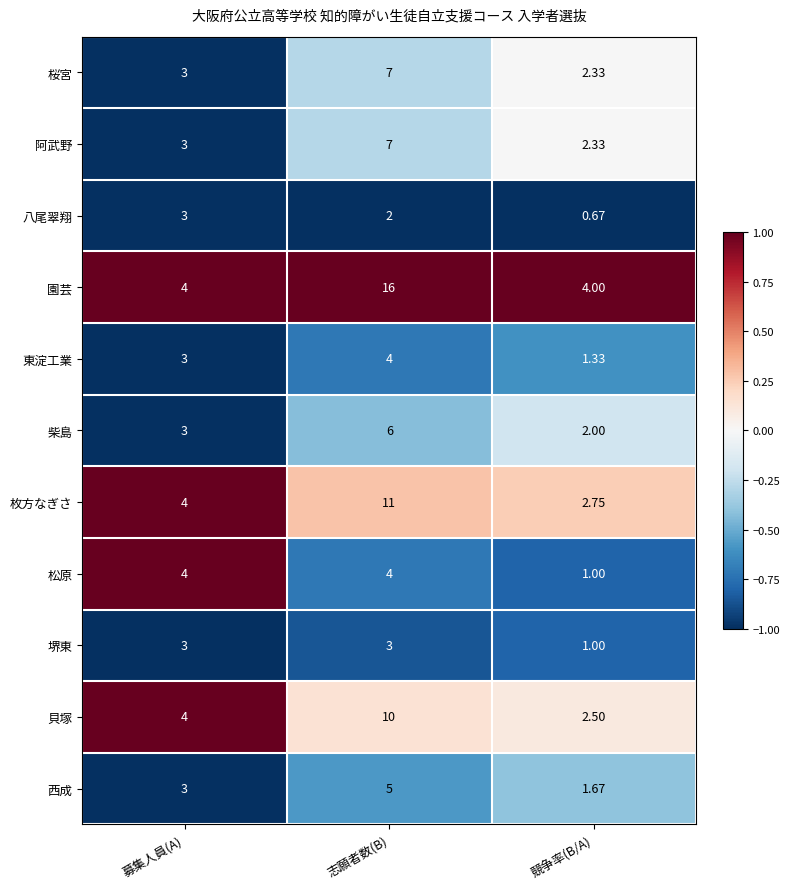

Rank the categories by 貝塚 value from lowest to highest.

競争率(B/A), 募集人員(A), 志願者数(B)